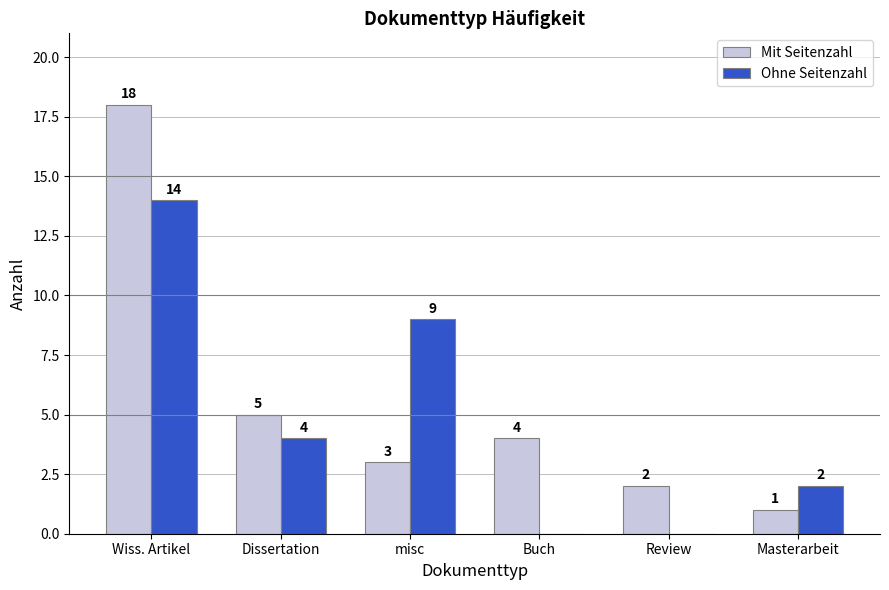

How many series are shown in this chart?

2